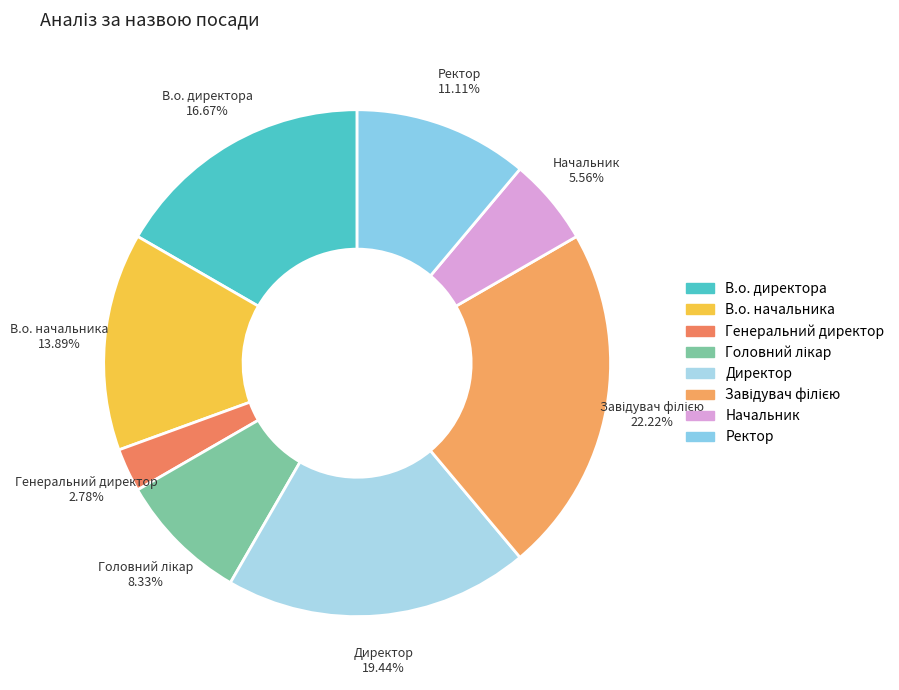

How many slices are in this pie chart?

8